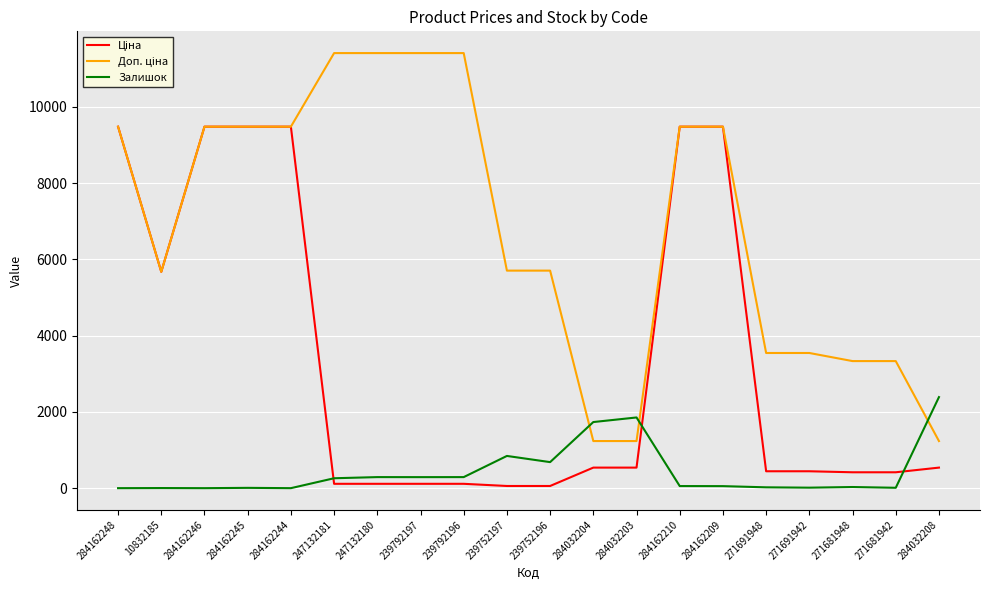

What is the maximum value for Залишок?

2388.0